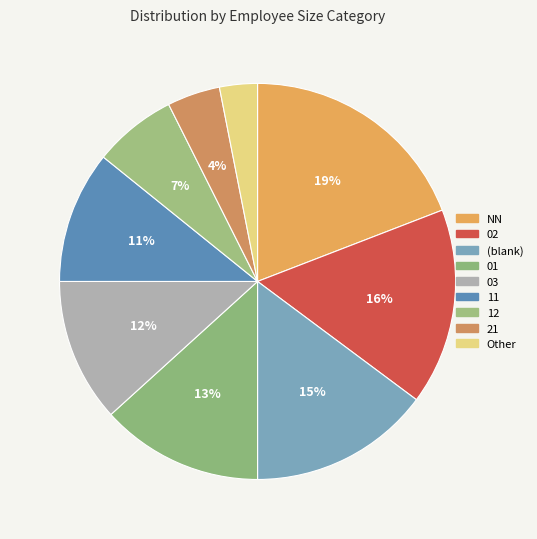

Rank the categories by value from highest to lowest.

NN, 02, (blank), 01, 03, 11, 12, 21, Other